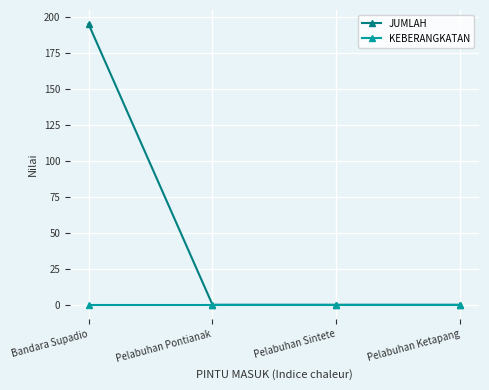

Between Bandara Supadio and Pelabuhan Pontianak, which series saw the biggest shift?

JUMLAH